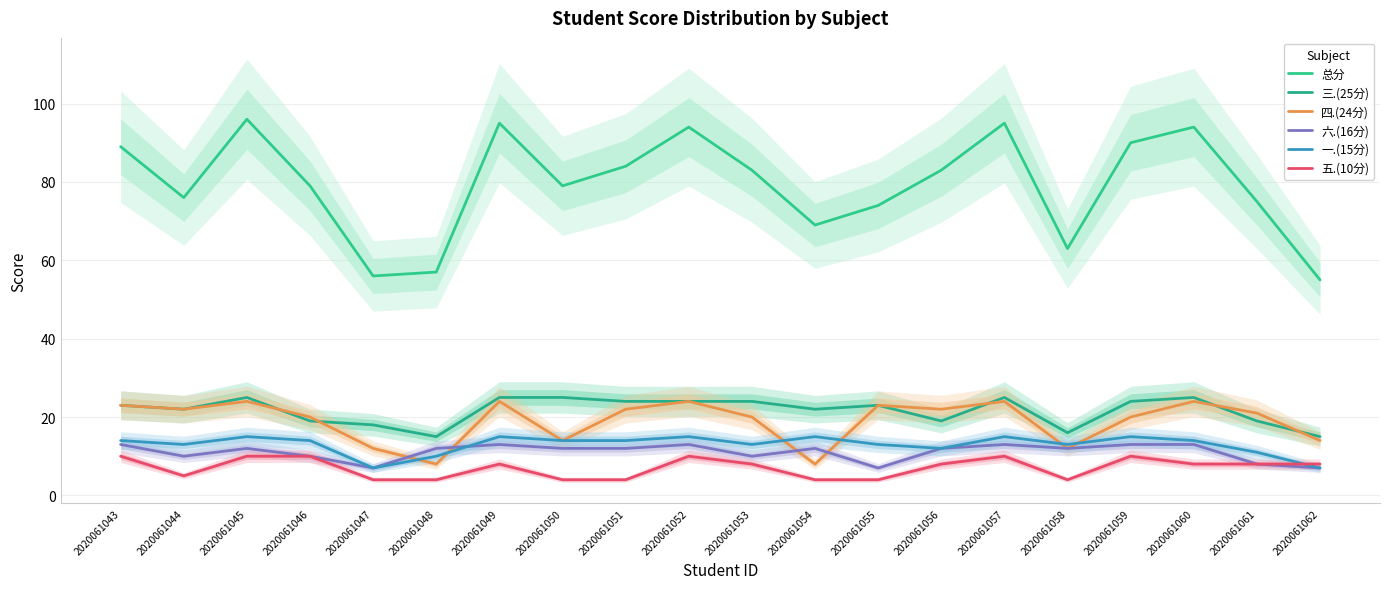

Reading left to right, transcribe all the data shown in this chart.

总分: 2020061043=89	2020061044=76	2020061045=96	2020061046=79	2020061047=56	2020061048=57	2020061049=95	2020061050=79	2020061051=84	2020061052=94	2020061053=83	2020061054=69	2020061055=74	2020061056=83	2020061057=95	2020061058=63	2020061059=90	2020061060=94	2020061061=75	2020061062=55
三.(25分): 2020061043=23	2020061044=22	2020061045=25	2020061046=19	2020061047=18	2020061048=15	2020061049=25	2020061050=25	2020061051=24	2020061052=24	2020061053=24	2020061054=22	2020061055=23	2020061056=19	2020061057=25	2020061058=16	2020061059=24	2020061060=25	2020061061=19	2020061062=15
四.(24分): 2020061043=23	2020061044=22	2020061045=24	2020061046=20	2020061047=12	2020061048=8	2020061049=24	2020061050=14	2020061051=22	2020061052=24	2020061053=20	2020061054=8	2020061055=23	2020061056=22	2020061057=24	2020061058=12	2020061059=20	2020061060=24	2020061061=21	2020061062=14
六.(16分): 2020061043=13	2020061044=10	2020061045=12	2020061046=10	2020061047=7	2020061048=12	2020061049=13	2020061050=12	2020061051=12	2020061052=13	2020061053=10	2020061054=12	2020061055=7	2020061056=12	2020061057=13	2020061058=12	2020061059=13	2020061060=13	2020061061=8	2020061062=7
一.(15分): 2020061043=14	2020061044=13	2020061045=15	2020061046=14	2020061047=7	2020061048=10	2020061049=15	2020061050=14	2020061051=14	2020061052=15	2020061053=13	2020061054=15	2020061055=13	2020061056=12	2020061057=15	2020061058=13	2020061059=15	2020061060=14	2020061061=11	2020061062=7
五.(10分): 2020061043=10	2020061044=5	2020061045=10	2020061046=10	2020061047=4	2020061048=4	2020061049=8	2020061050=4	2020061051=4	2020061052=10	2020061053=8	2020061054=4	2020061055=4	2020061056=8	2020061057=10	2020061058=4	2020061059=10	2020061060=8	2020061061=8	2020061062=8